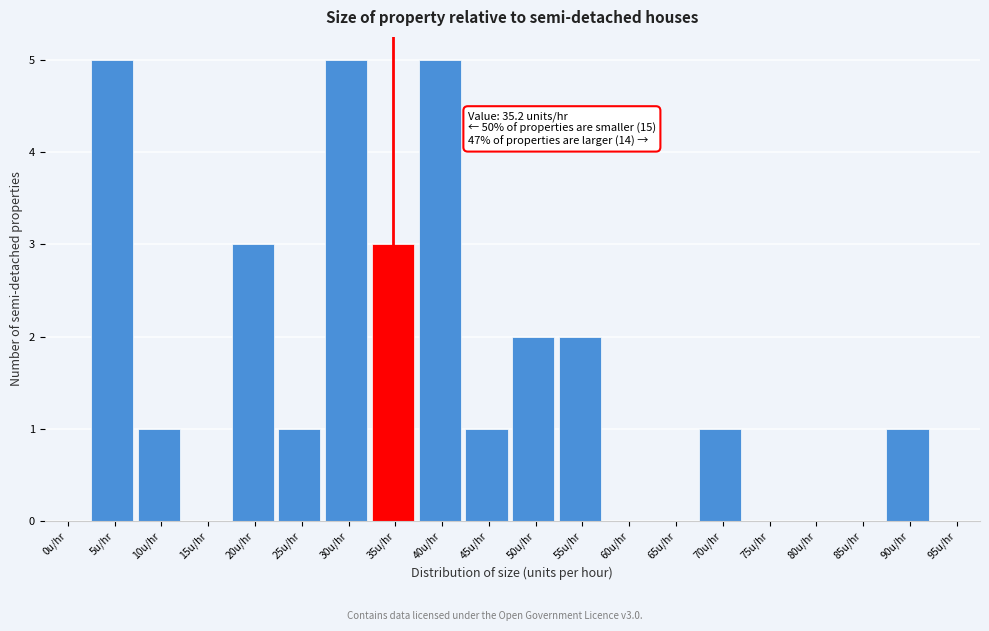

Reading right to left, what are all the values shown in this chart?

95u/hr=0	90u/hr=1	85u/hr=0	80u/hr=0	75u/hr=0	70u/hr=1	65u/hr=0	60u/hr=0	55u/hr=2	50u/hr=2	45u/hr=1	40u/hr=5	35u/hr=3	30u/hr=5	25u/hr=1	20u/hr=3	15u/hr=0	10u/hr=1	5u/hr=5	0u/hr=0